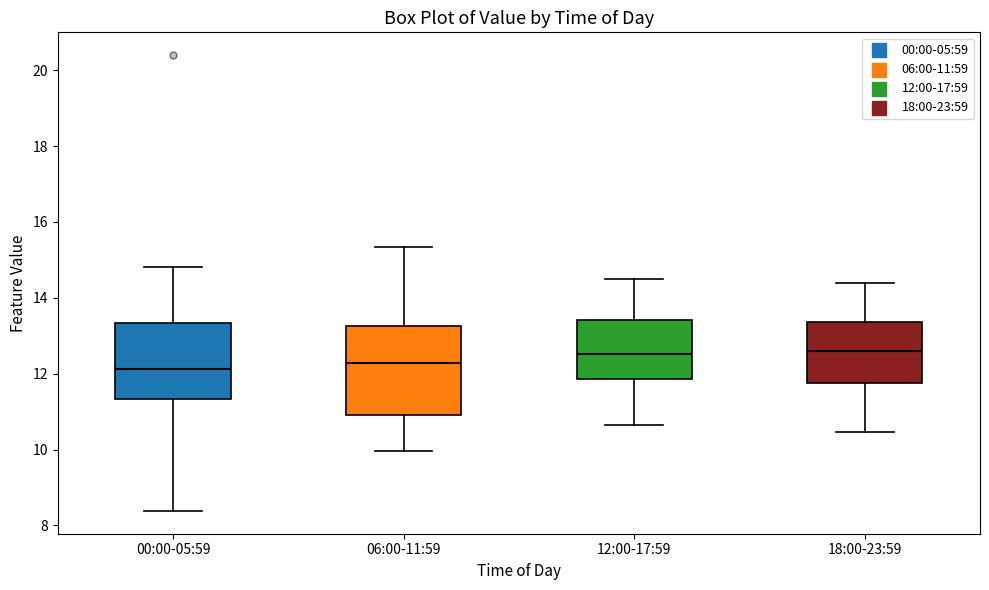

Reading left to right, read every box against the y-axis: the position of its median line, the range the box covers, and the ends of its whiskers. The values are not printed on the chart, so give them approximately, as read against the axis.

00:00-05:59: median 12.2, box 11.4 to 13.4, whiskers 8.4 to 14.8
06:00-11:59: median 12.2, box 10.8 to 13.2, whiskers 10.0 to 15.4
12:00-17:59: median 12.6, box 11.8 to 13.4, whiskers 10.6 to 14.6
18:00-23:59: median 12.6, box 11.8 to 13.4, whiskers 10.4 to 14.4